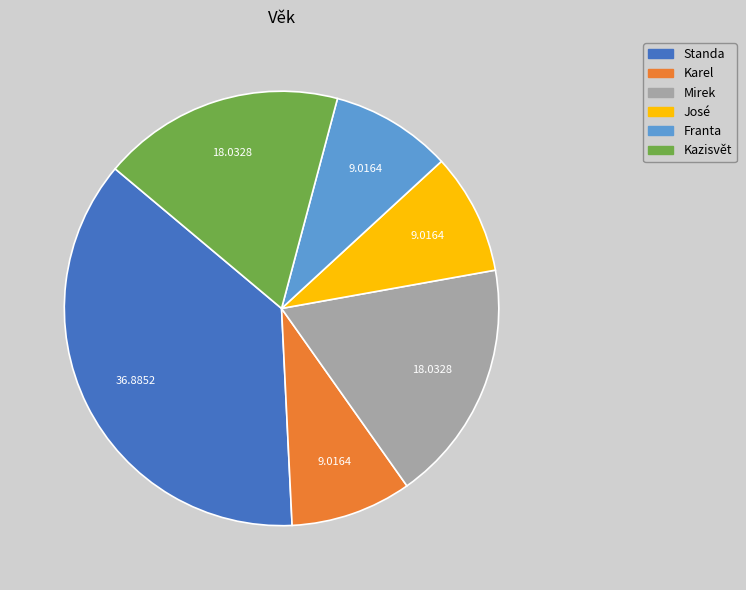

Which slice is the largest?

Standa